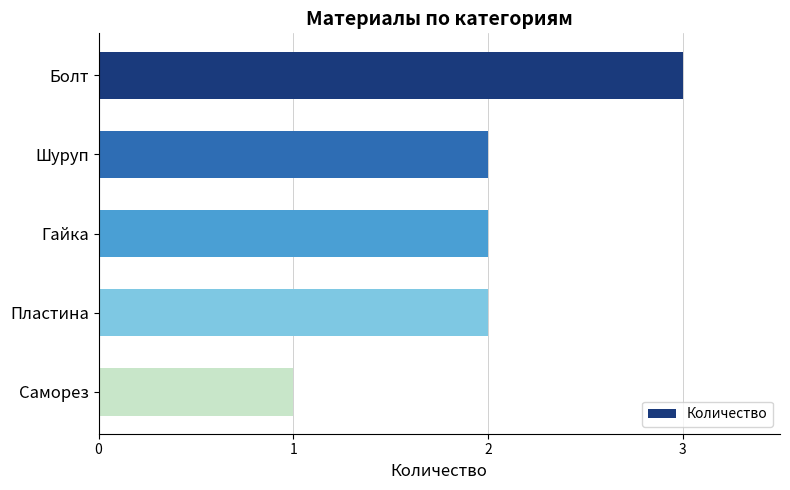

Does the chart contain stacked bars?

No